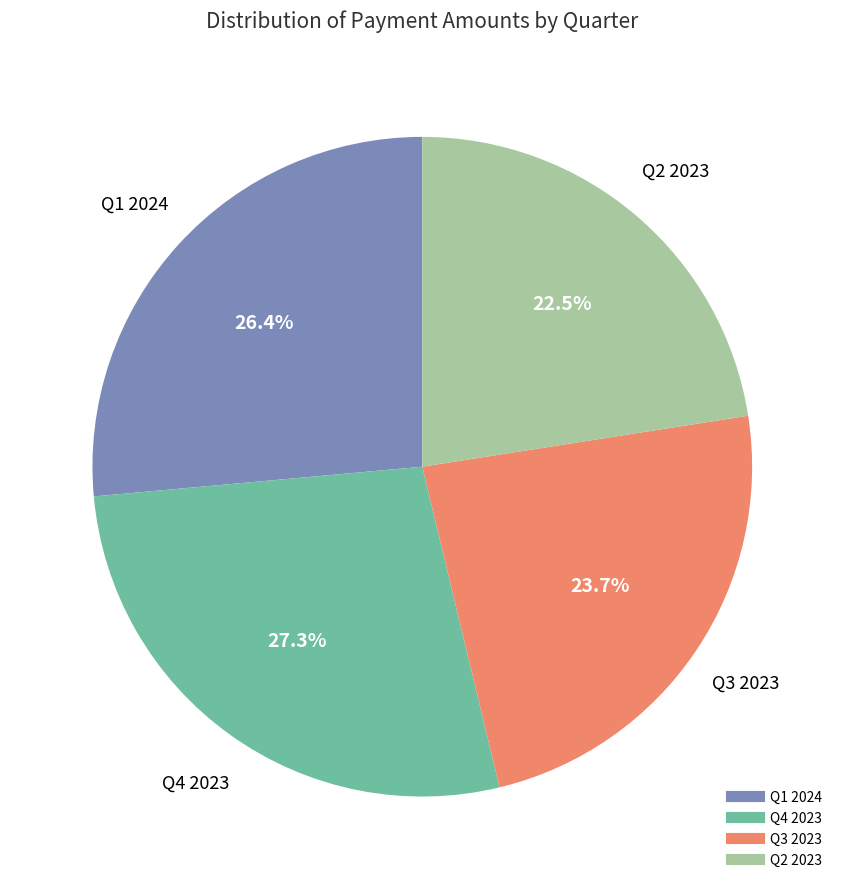

Does any single category account for the majority?

No